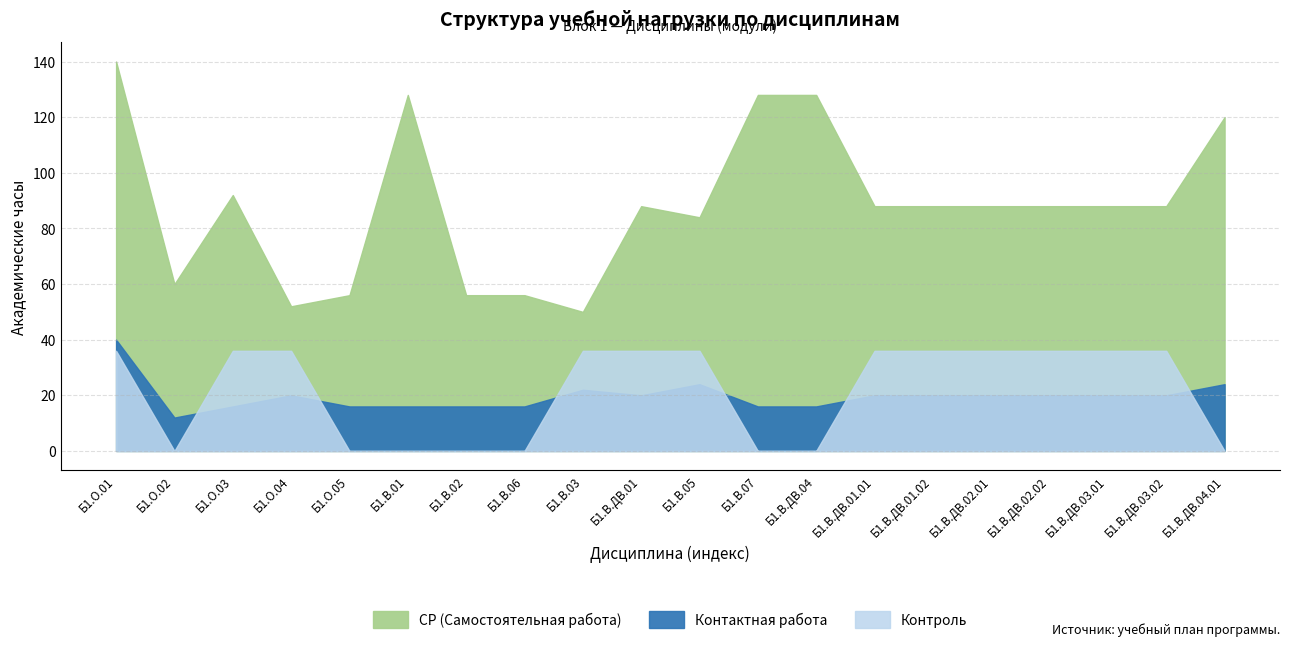

What is the label of the 9th point from the right?

Б1.В.07